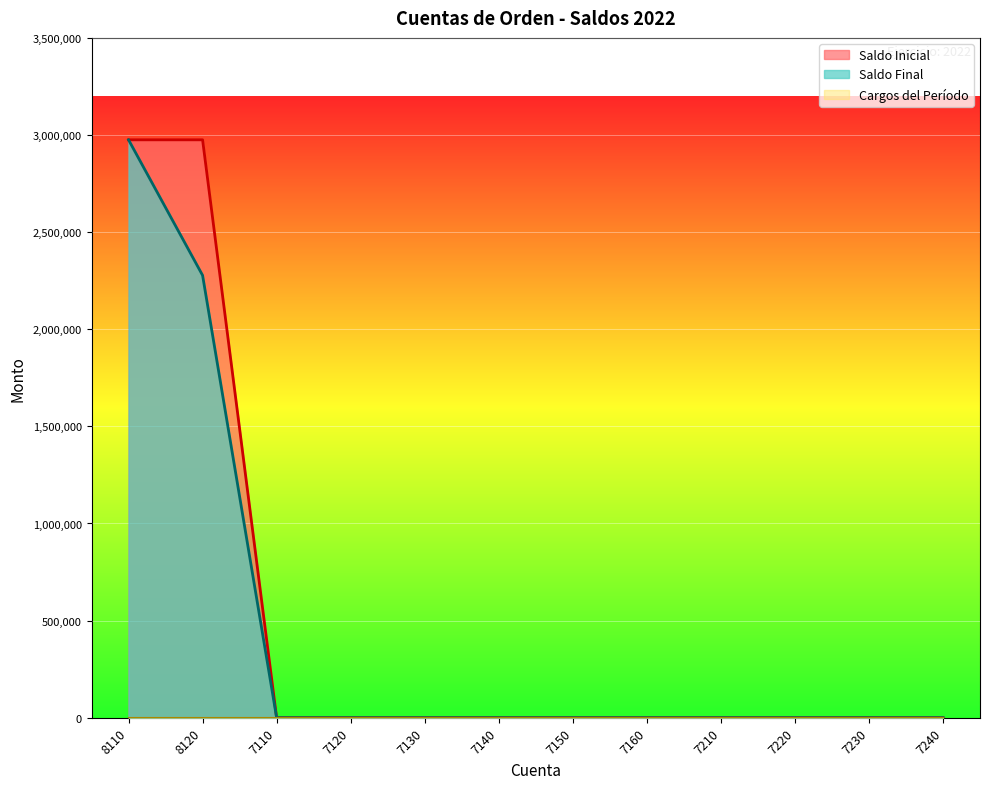

What is the label of the 1st point from the left?

8110